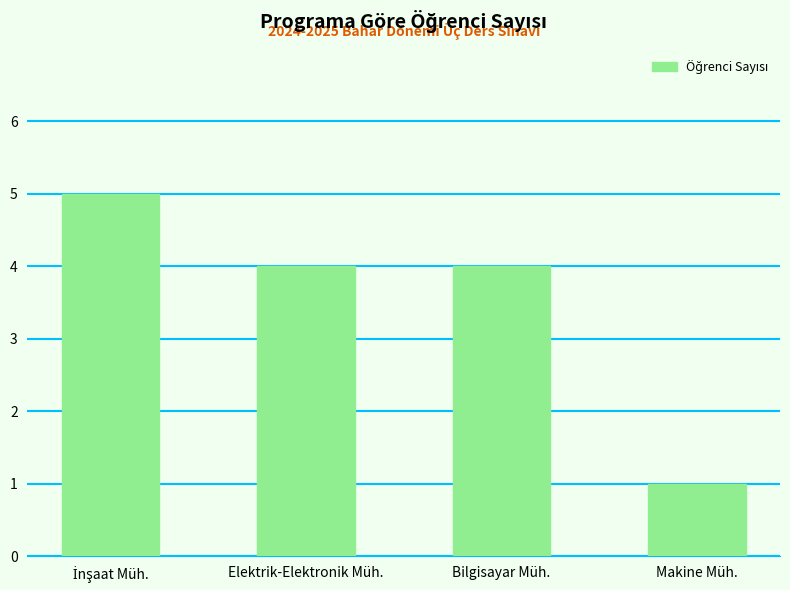

What is the maximum value shown in the chart?

5